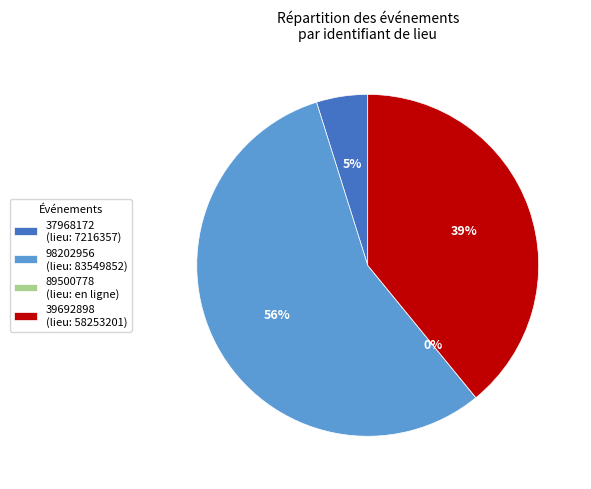

Is it true that 37968172 is 1% of the pie?

False